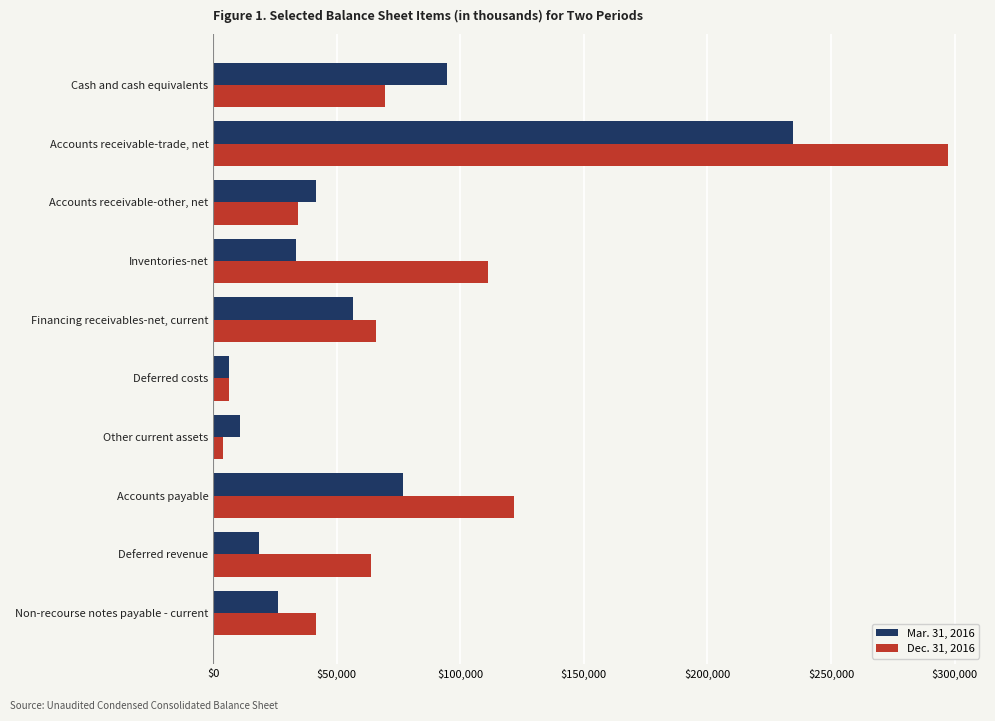

Which series has the widest spread of values?

Dec. 31, 2016